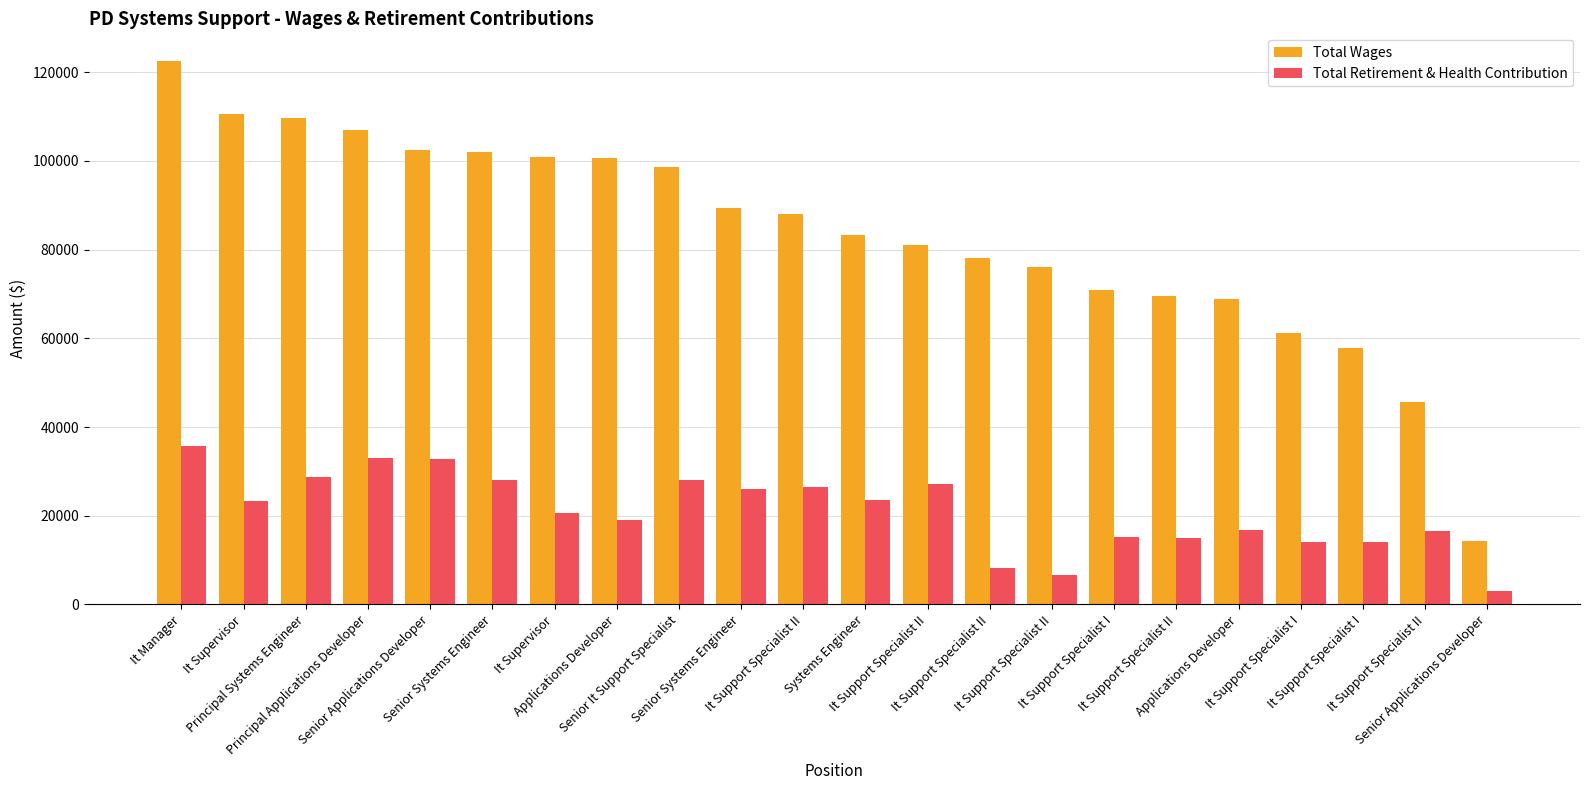

Are the bars grouped side by side (vs. stacked)?

Yes